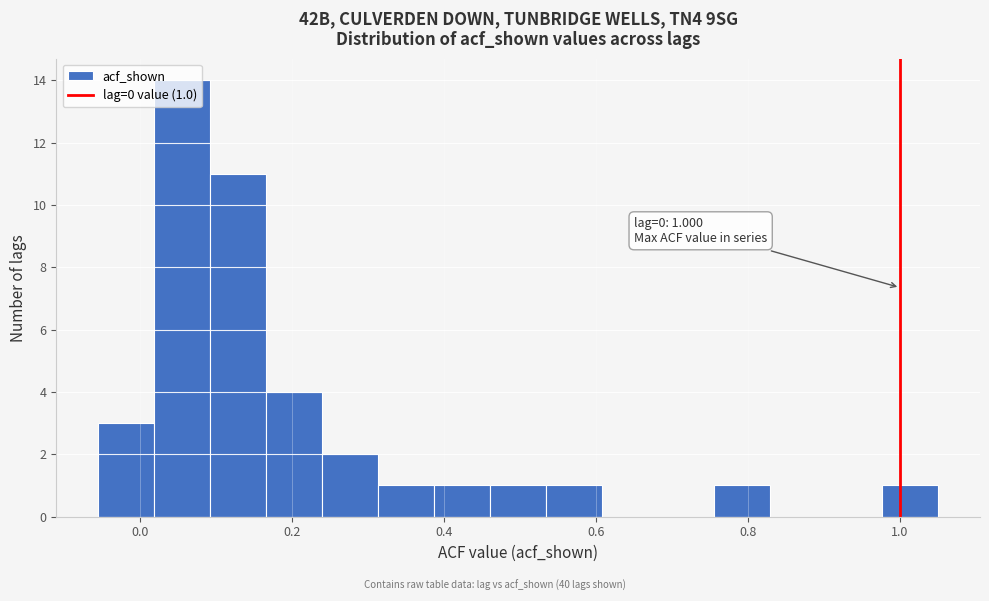

Around what value on the x-axis is the tallest bar? Give the approximate position of its centre, as read against the axis.

0.06